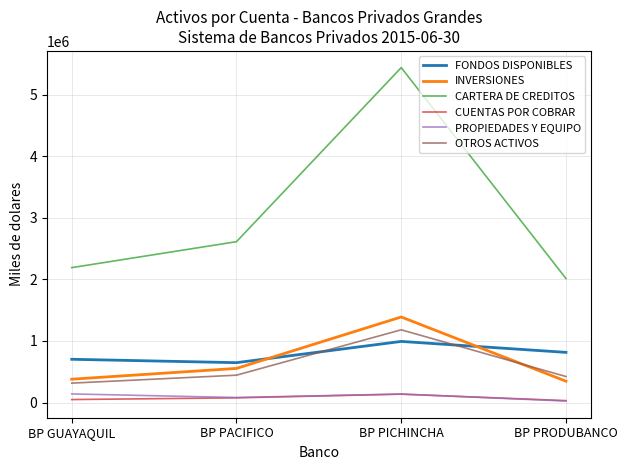

Is it true that INVERSIONES equals 378745.5 at BP GUAYAQUIL?

True